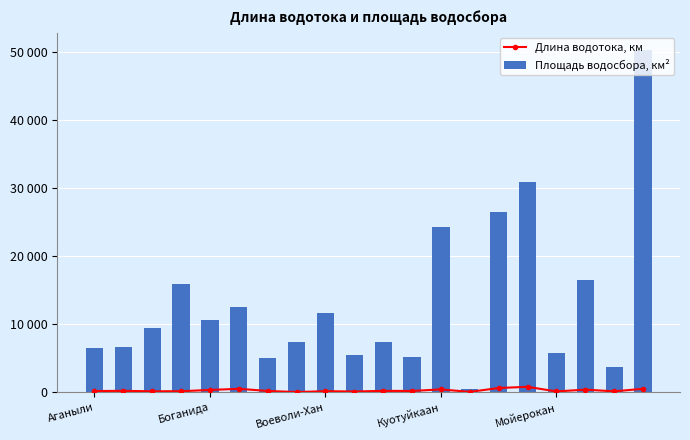

What is the spread (max minus min) of values at 14?

25850